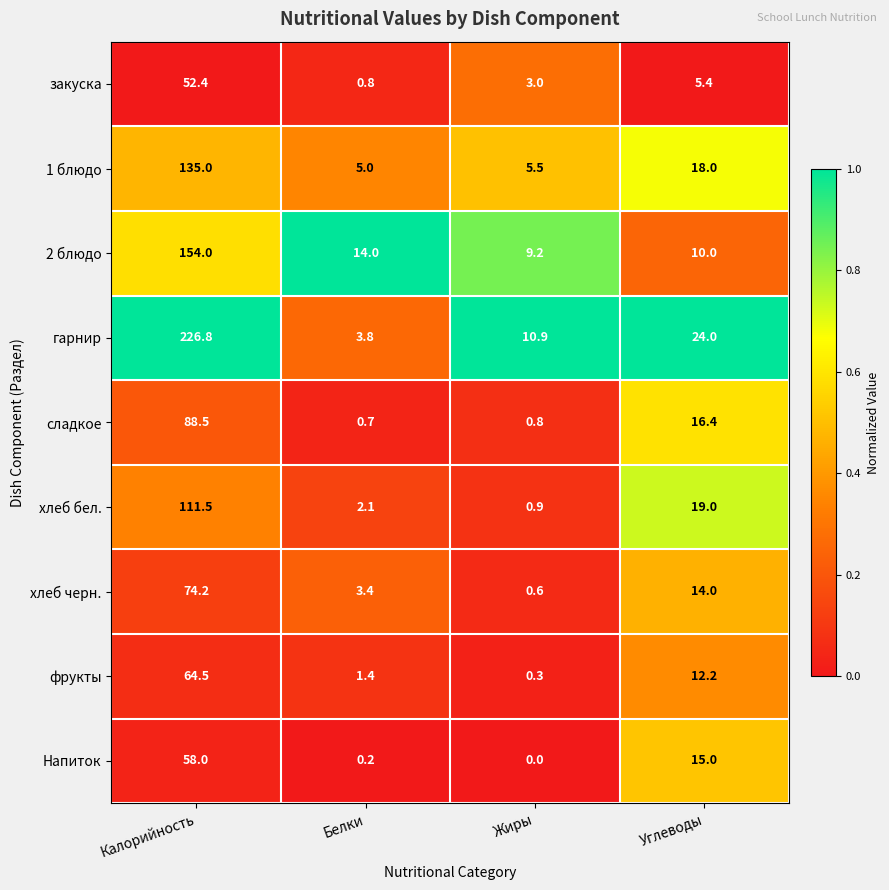

List the series in order of their peak value, lowest first.

закуска, Напиток, фрукты, хлеб черн., сладкое, хлеб бел., 1 блюдо, 2 блюдо, гарнир